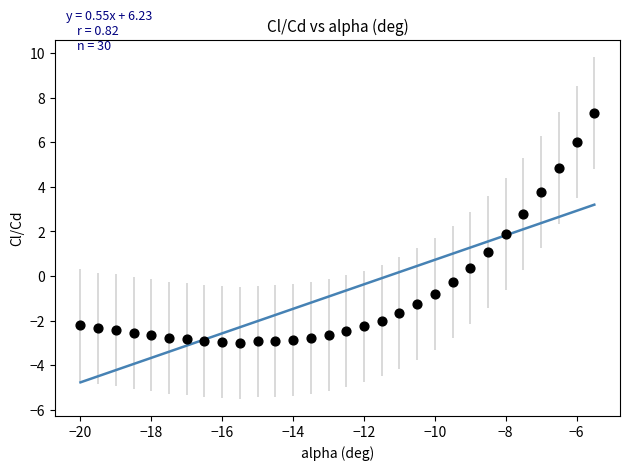

What is the range of X values (max minus min)?

14.5